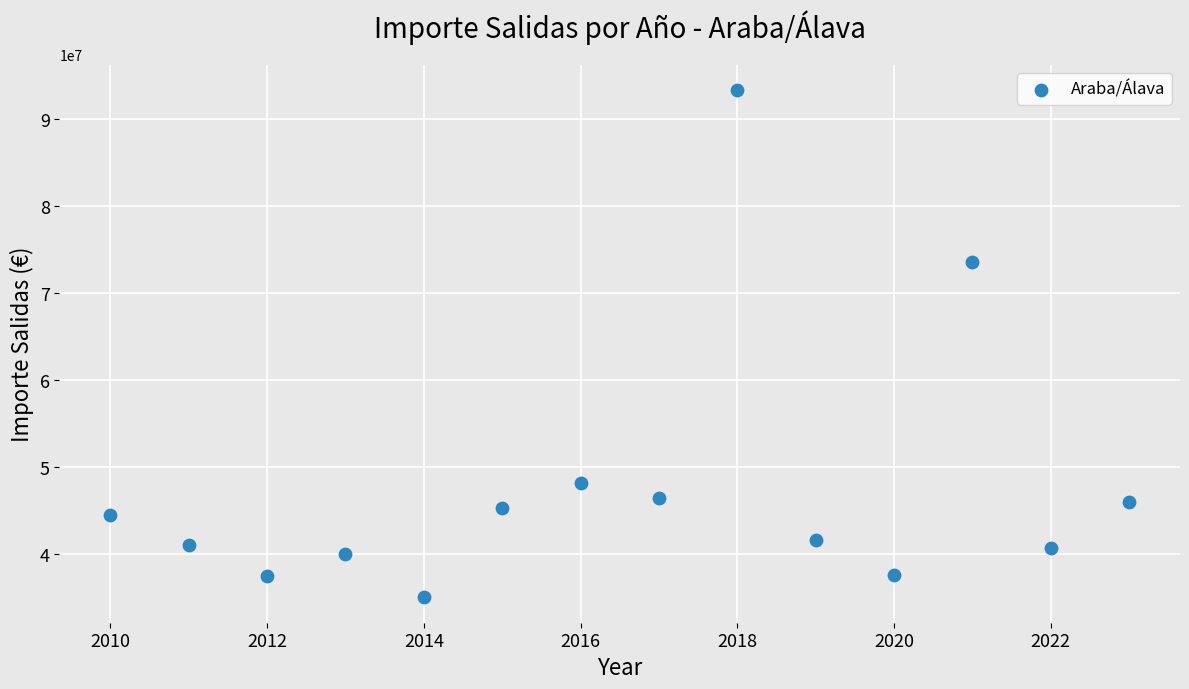

What is the range of X values (max minus min)?

13.0